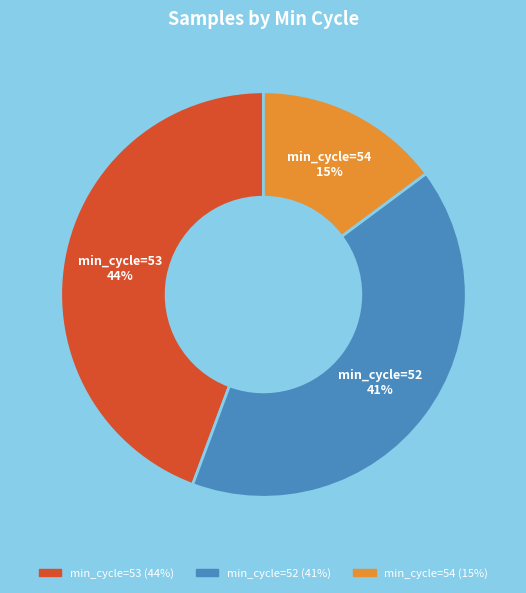

How many slices are in this pie chart?

3